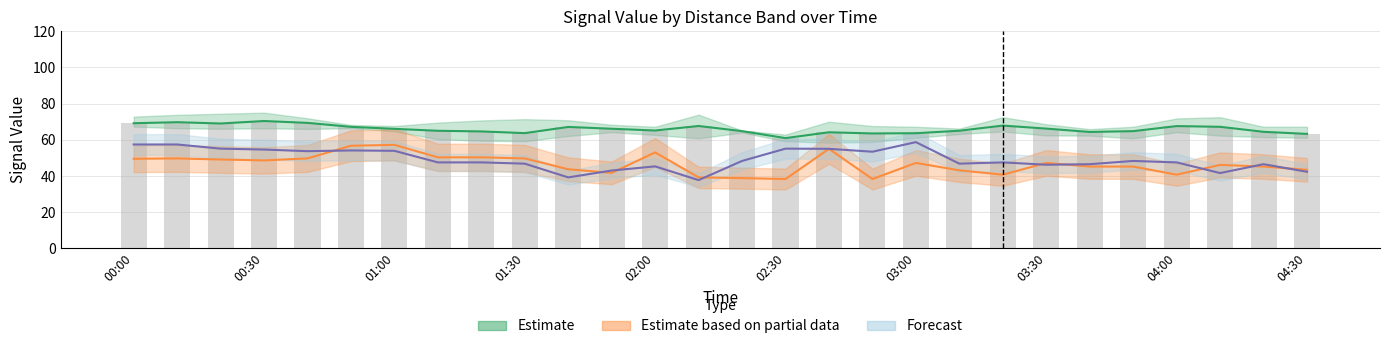

How many data points does each series have?

28